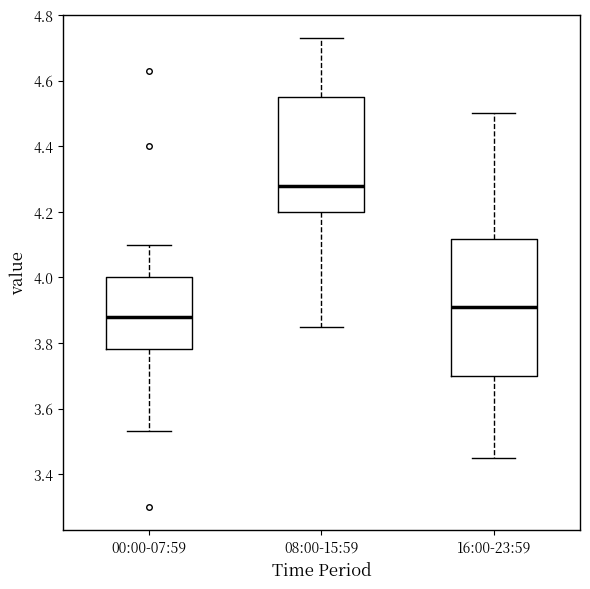

Reading left to right, read every box against the y-axis: the position of its median line, the range the box covers, and the ends of its whiskers. The values are not printed on the chart, so give them approximately, as read against the axis.

00:00-07:59: median 3.88, box 3.78 to 4.00, whiskers 3.54 to 4.10
08:00-15:59: median 4.28, box 4.20 to 4.56, whiskers 3.86 to 4.74
16:00-23:59: median 3.92, box 3.70 to 4.12, whiskers 3.46 to 4.50